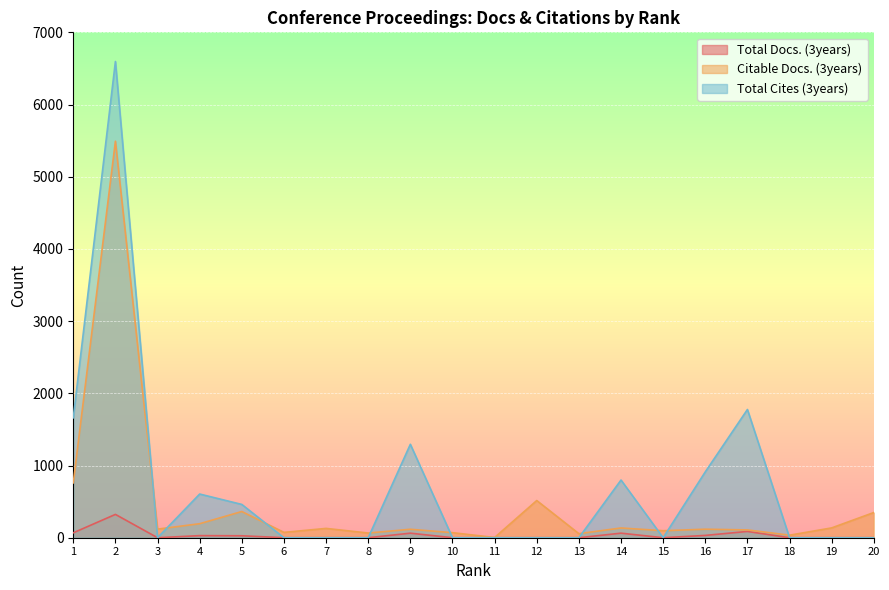

True or false: Total Docs. (3years) and Total Cites (3years) cross at least once.

False